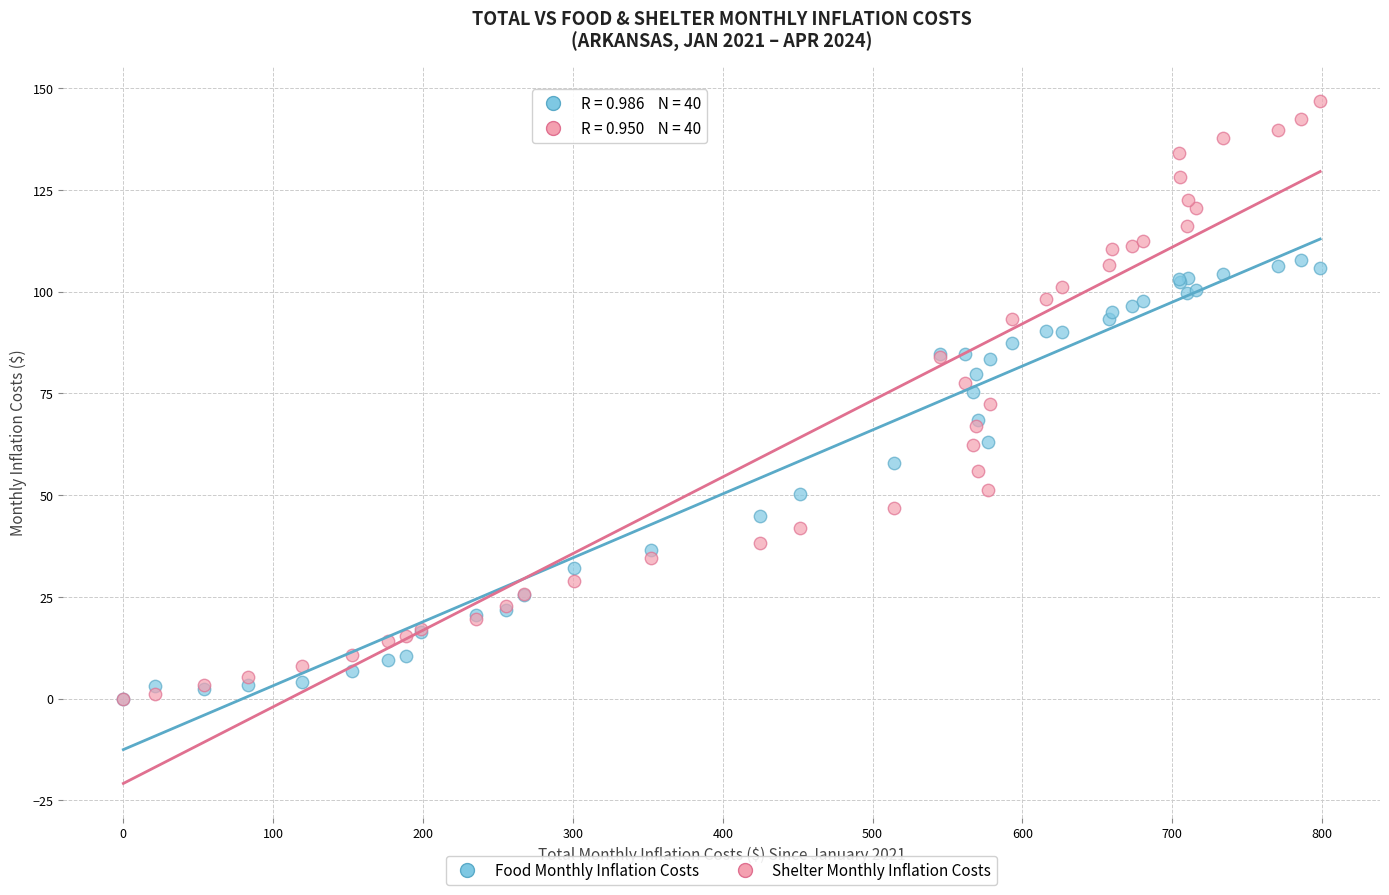

What are all the series names shown in the legend?

Food Monthly Inflation Costs, Shelter Monthly Inflation Costs